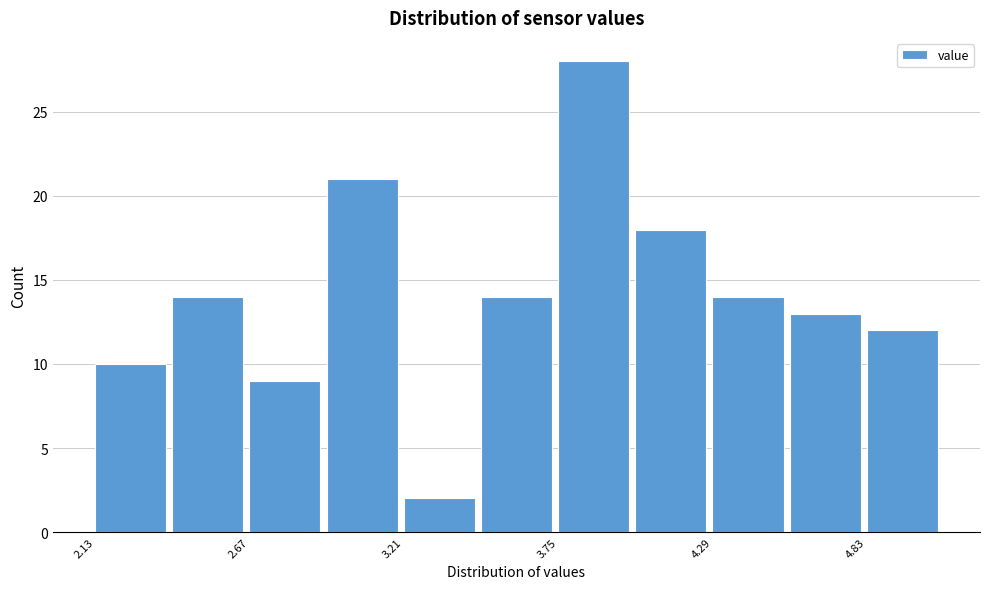

Read against the x-axis, roughly where is the centre of the tallest bar?

3.9